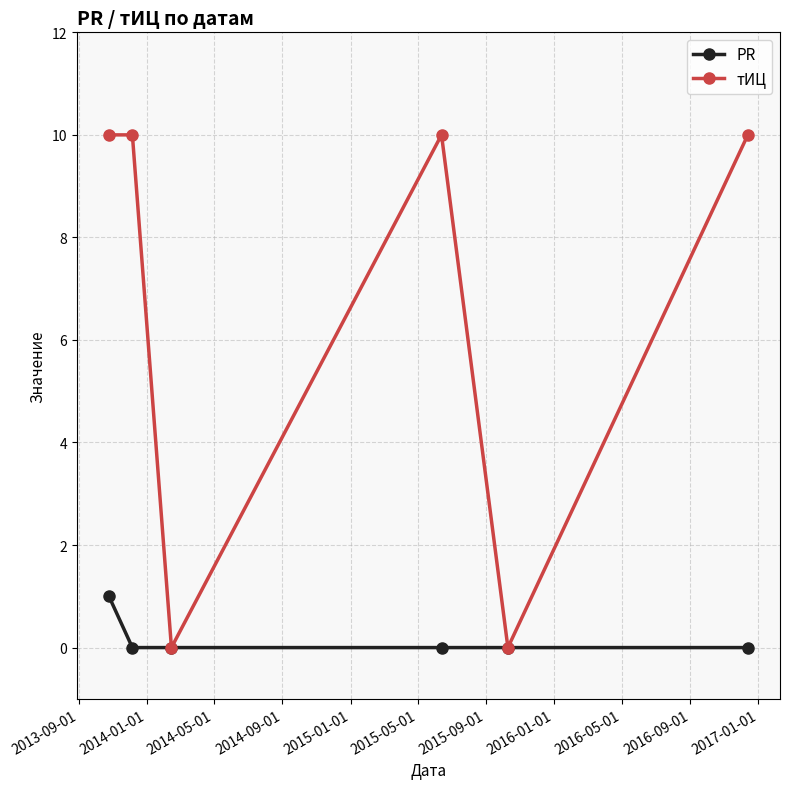

Which series has the largest total across all categories?

тИЦ